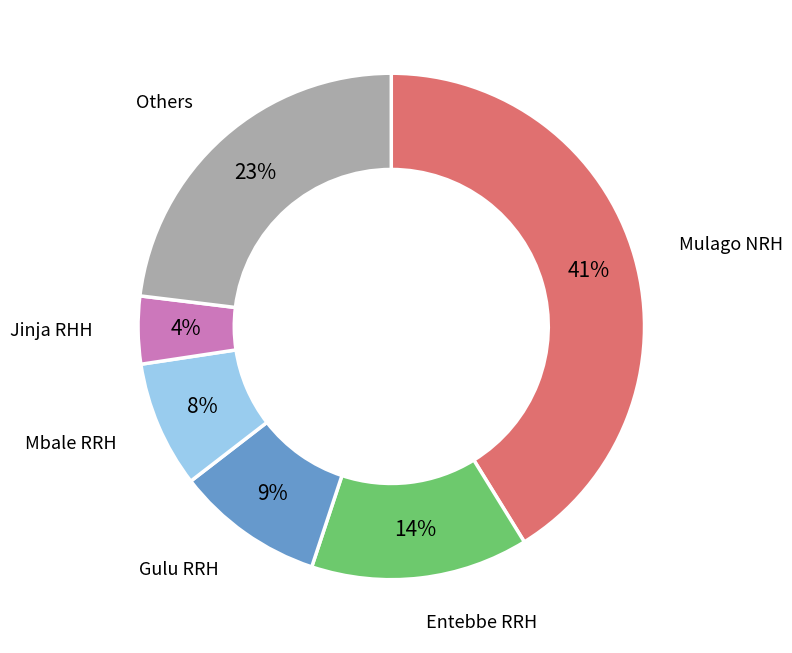

Is there any slice that represents more than half of the pie?

No